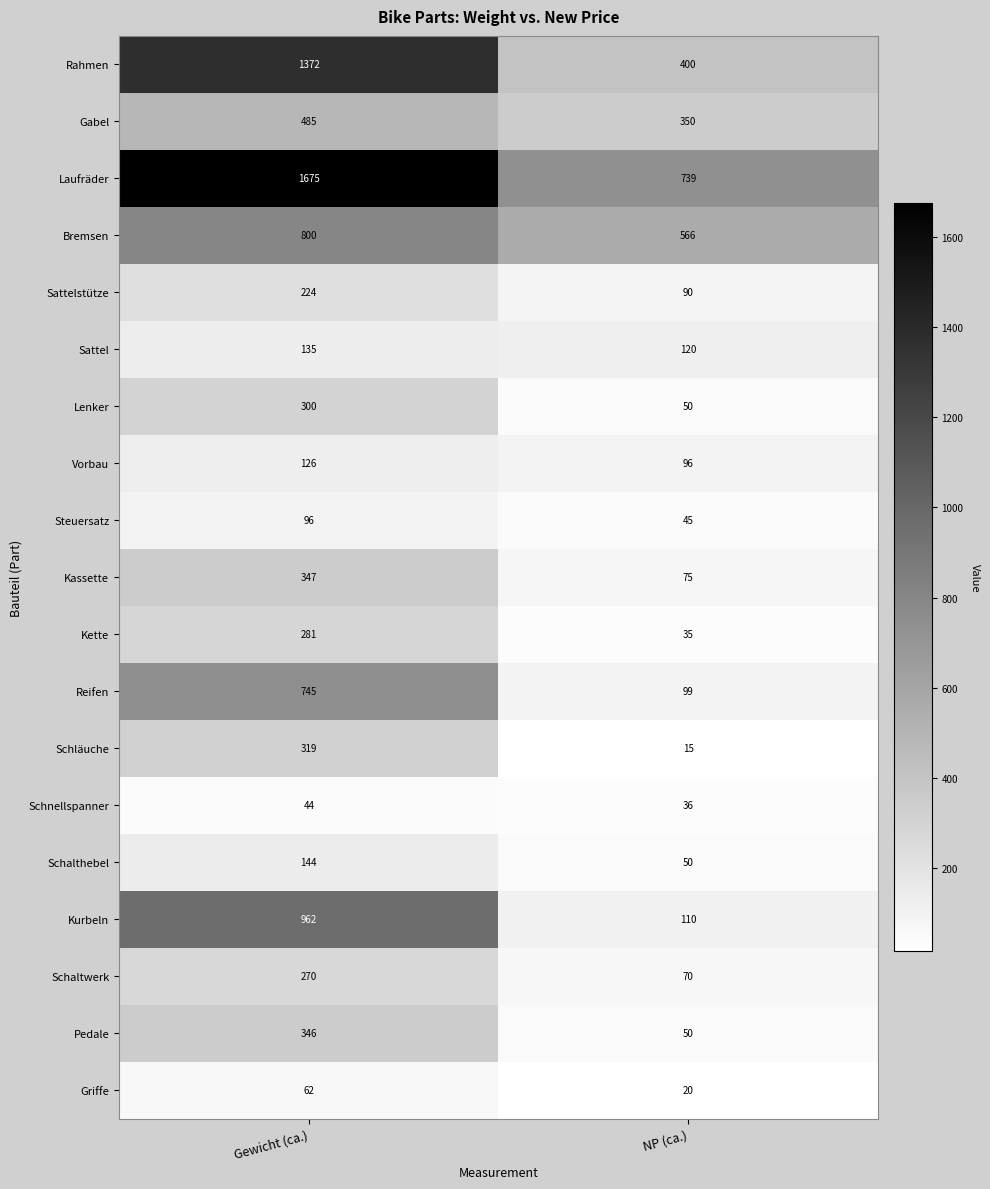

Which category has the highest value in the Laufräder series?

Gewicht (ca.)